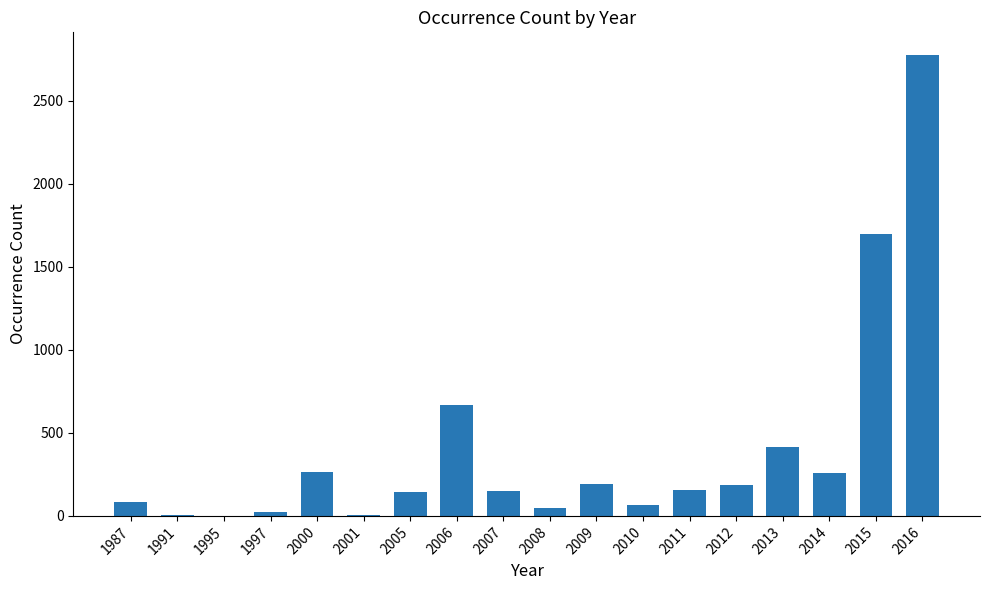

Approximately how many times larger is the value at 2010 compared to 2000?

0.2